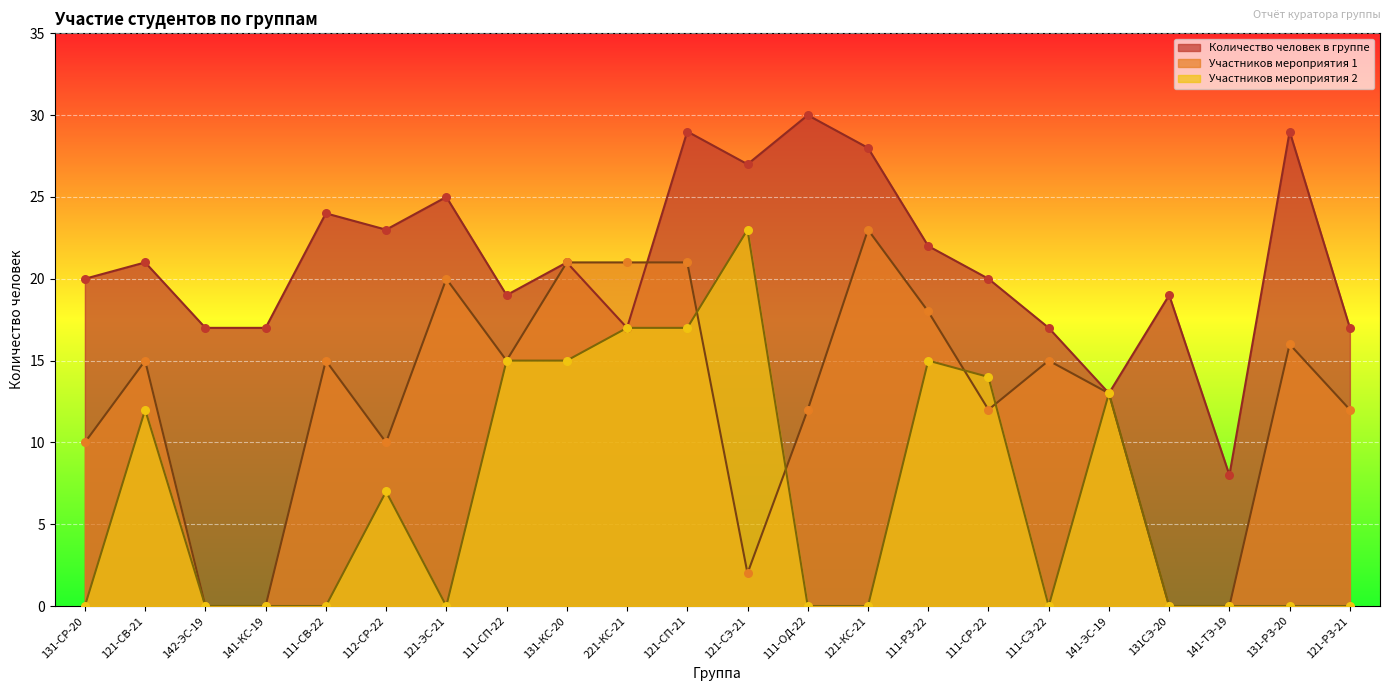

Which series contains the lowest Y value?

Участников мероприятия 1